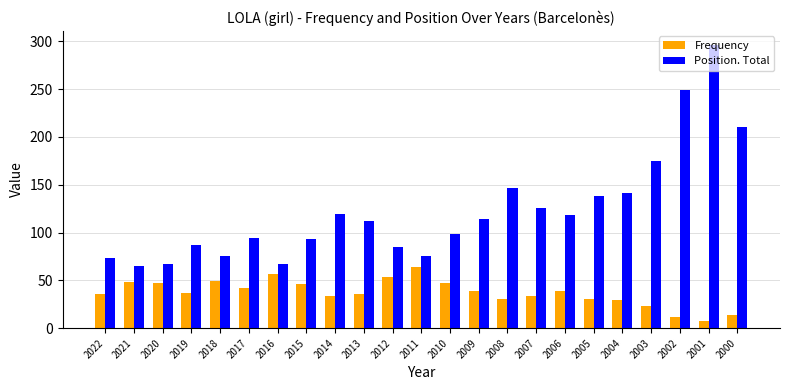

Count the number of categories in the chart.

23